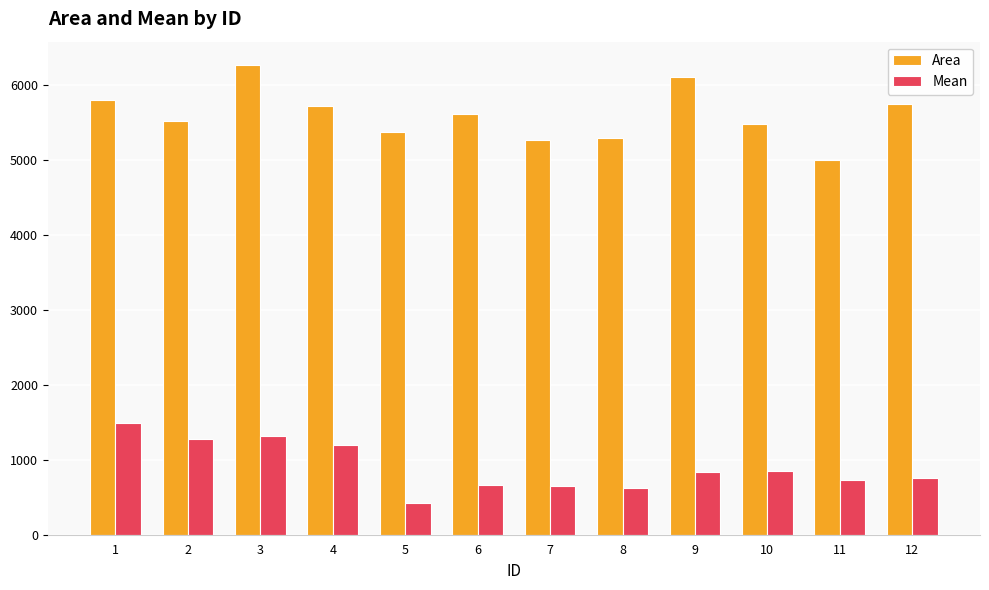

Which series changed the most between 5 and 12?

Area